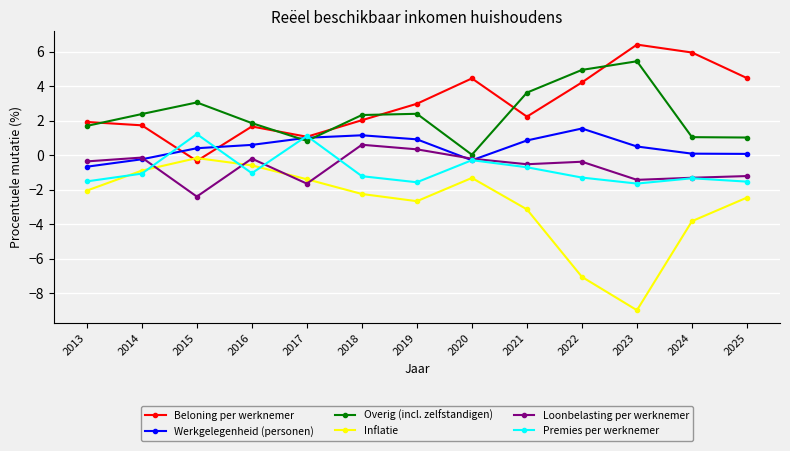

Which category has the lowest value across all series?

2023